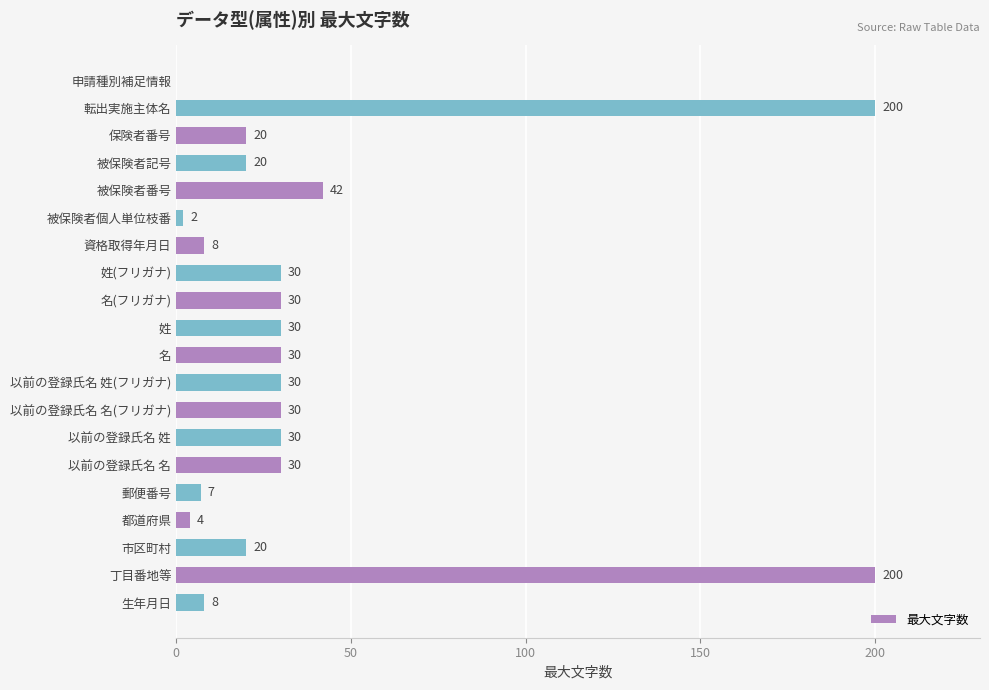

What is the greatest value displayed?

200